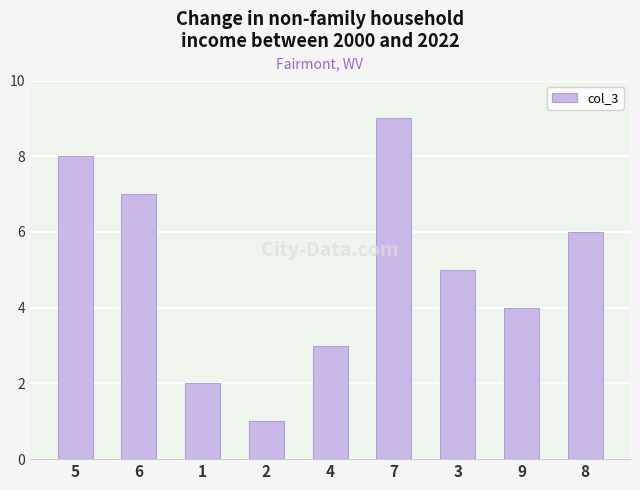

List the labels in order of value, largest first.

7, 5, 6, 8, 3, 9, 4, 1, 2